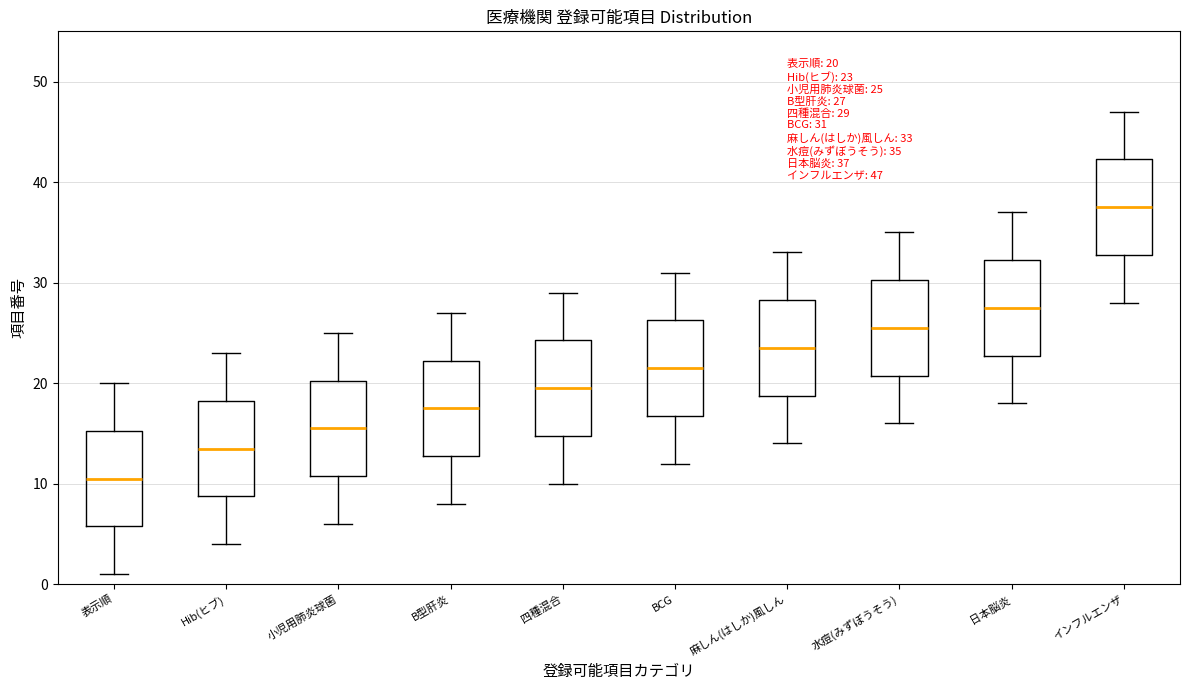

Which box has the highest median line?

インフルエンザ